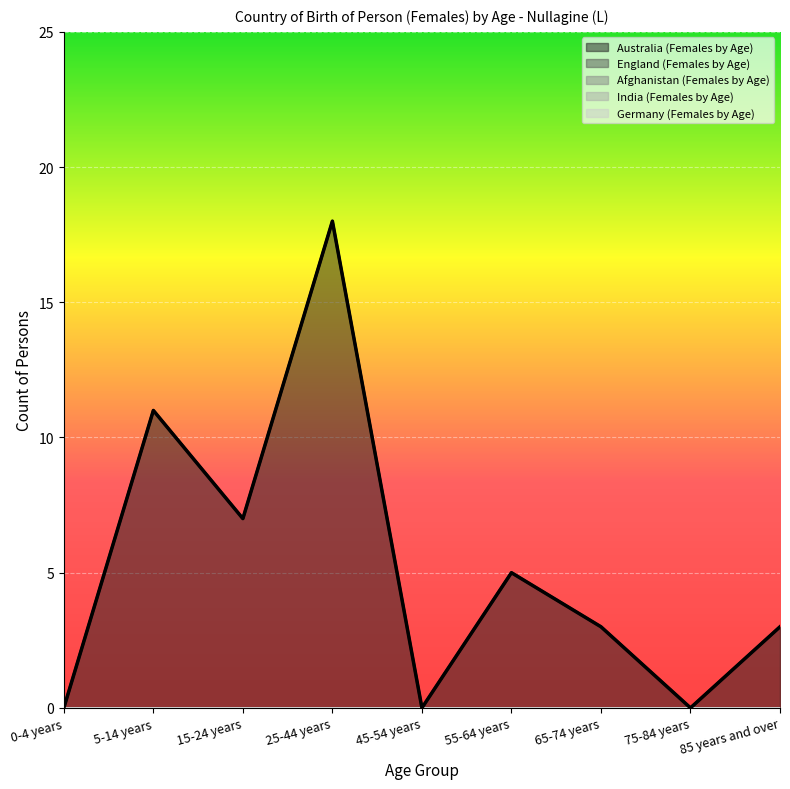

Between 5-14 years and 25-44 years, which series saw the biggest shift?

Australia (Females by Age)